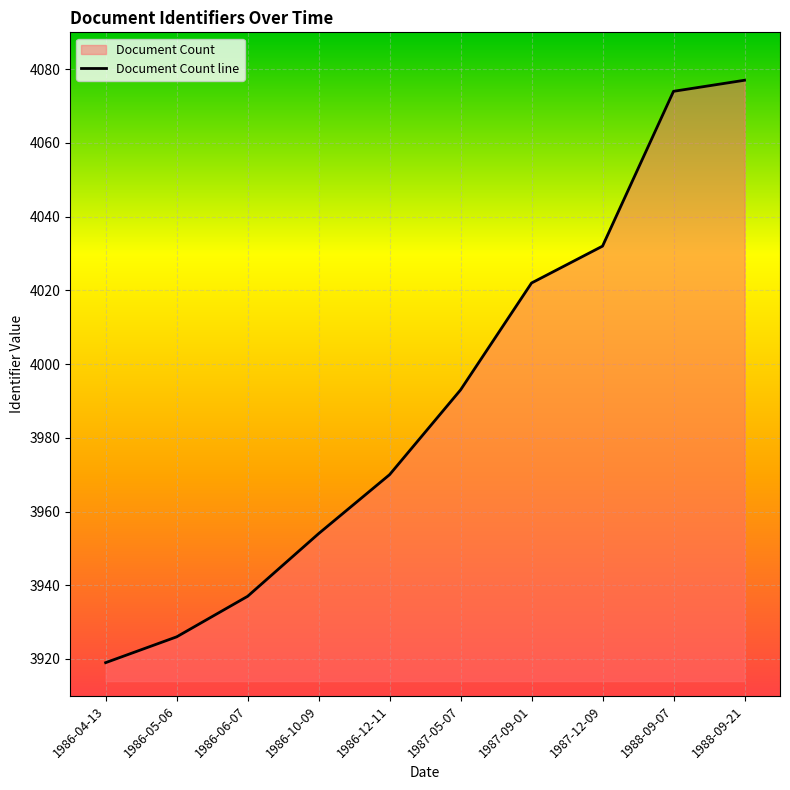

How many lines are shown in the chart?

1